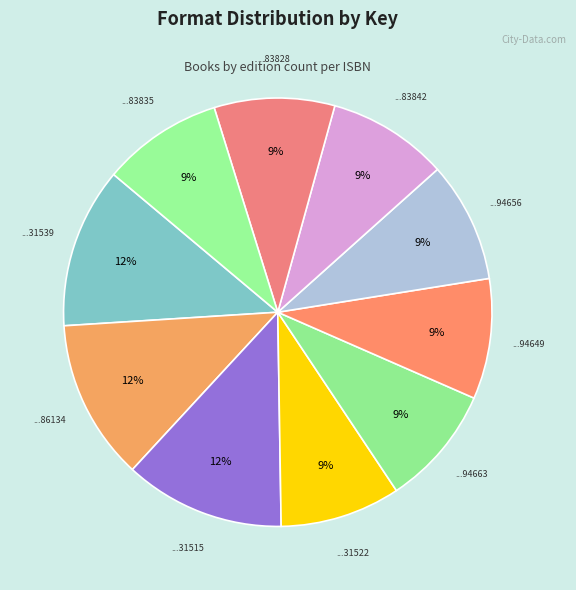

To the nearest percent, what is the average slice percentage?

10%